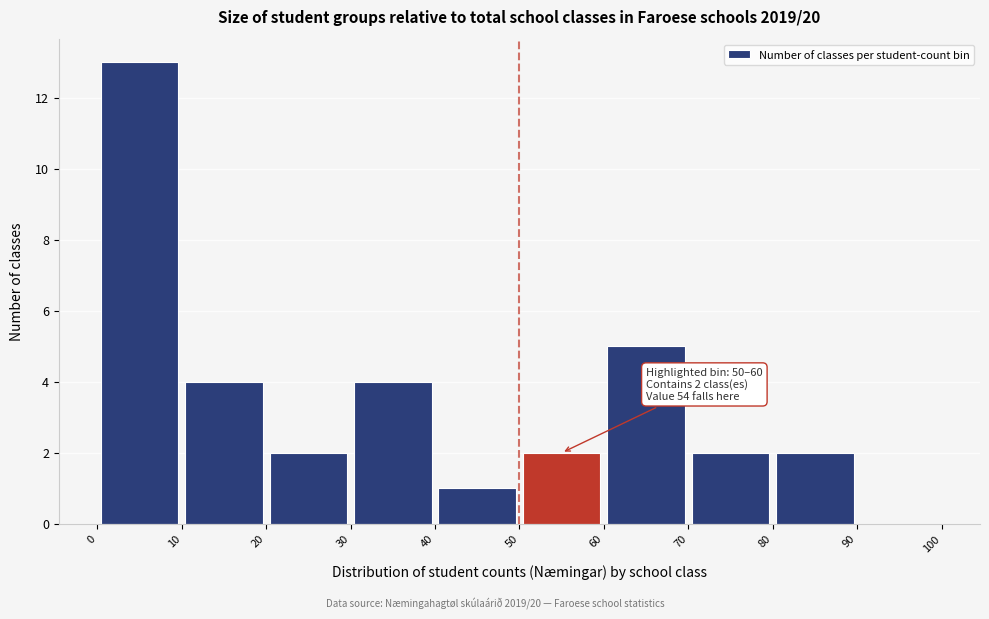

Over which range of the x-axis is the bar tallest?

0 to 10